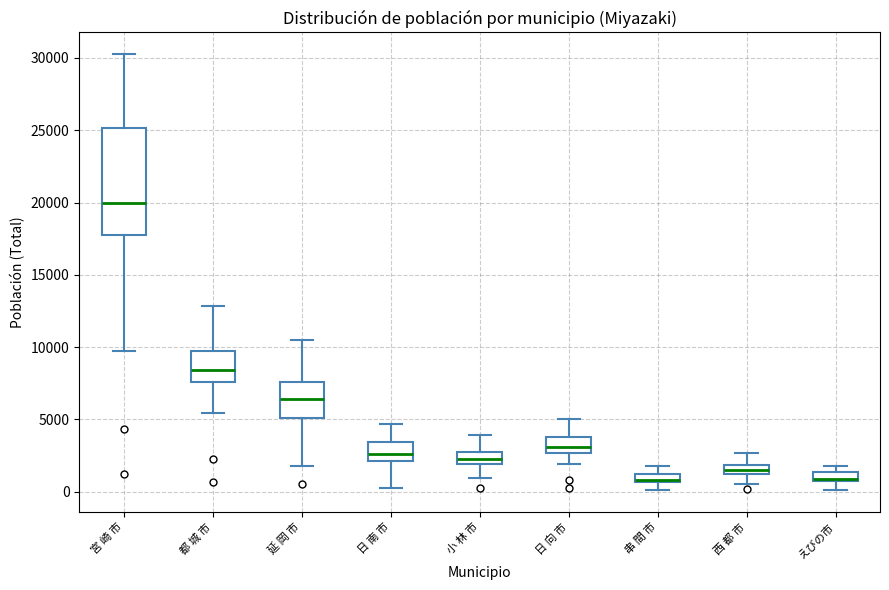

Comparing the boxes themselves (not the whiskers), which one is the tallest?

宮 崎 市